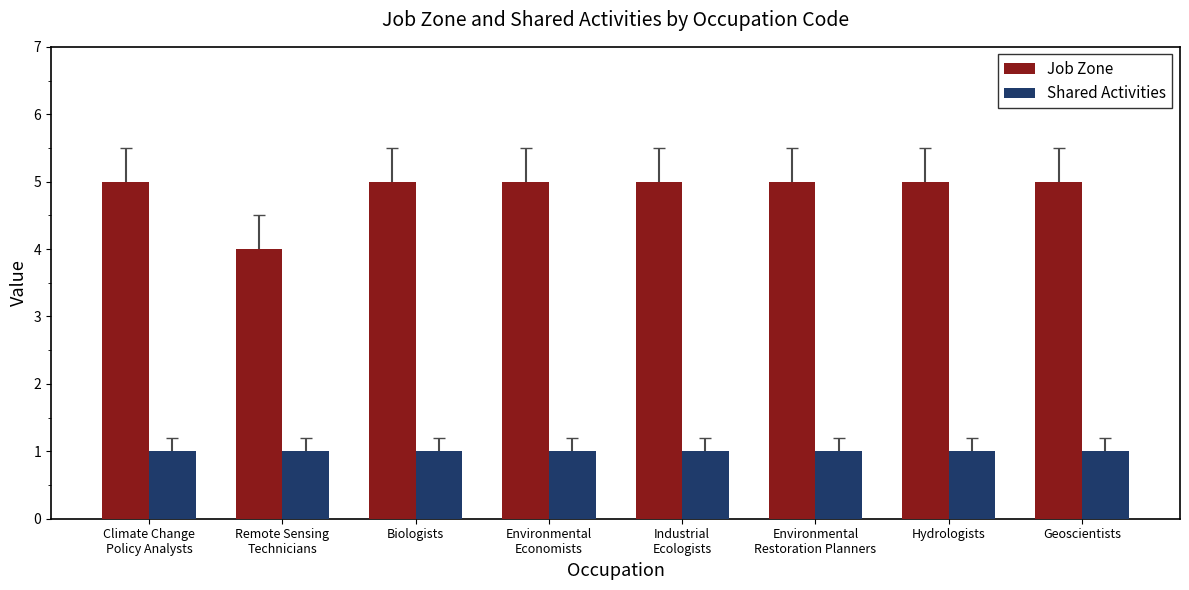

What is the approximate value of Shared Activities at Environmental
Economists?

1